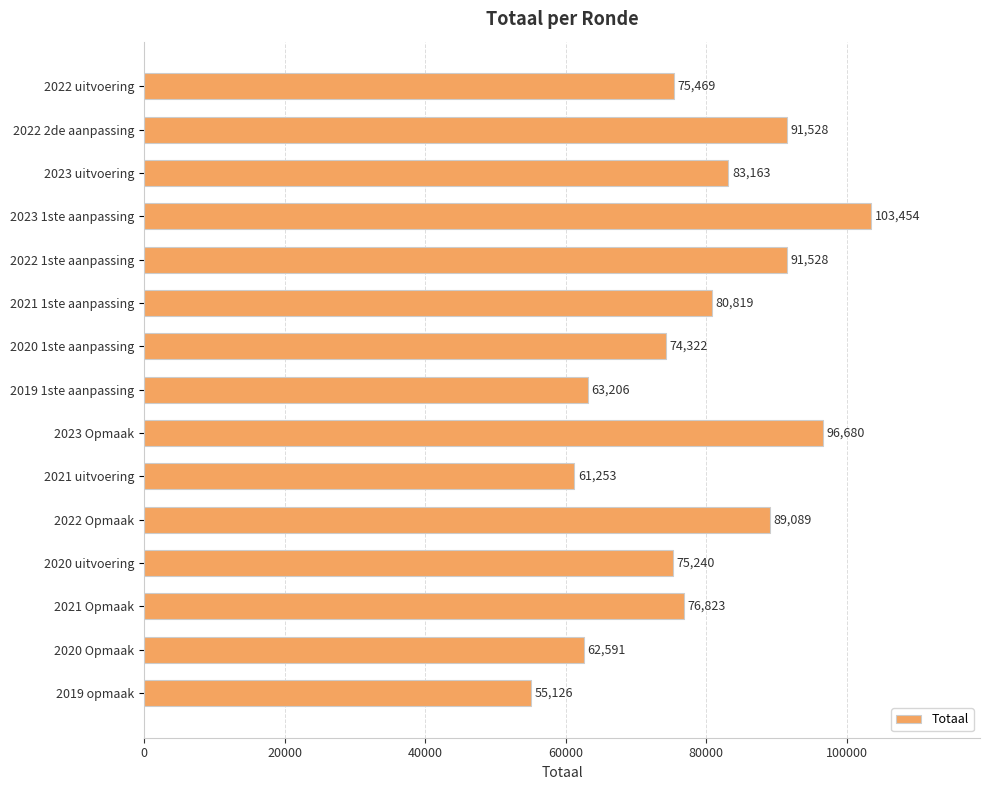

What is the sum of the values at 2021 Opmaak and 2023 Opmaak?

173503